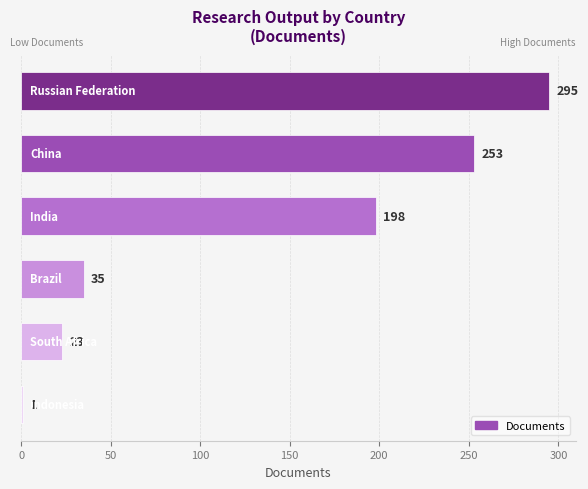

What is the value of the 6th bar from the top?

1